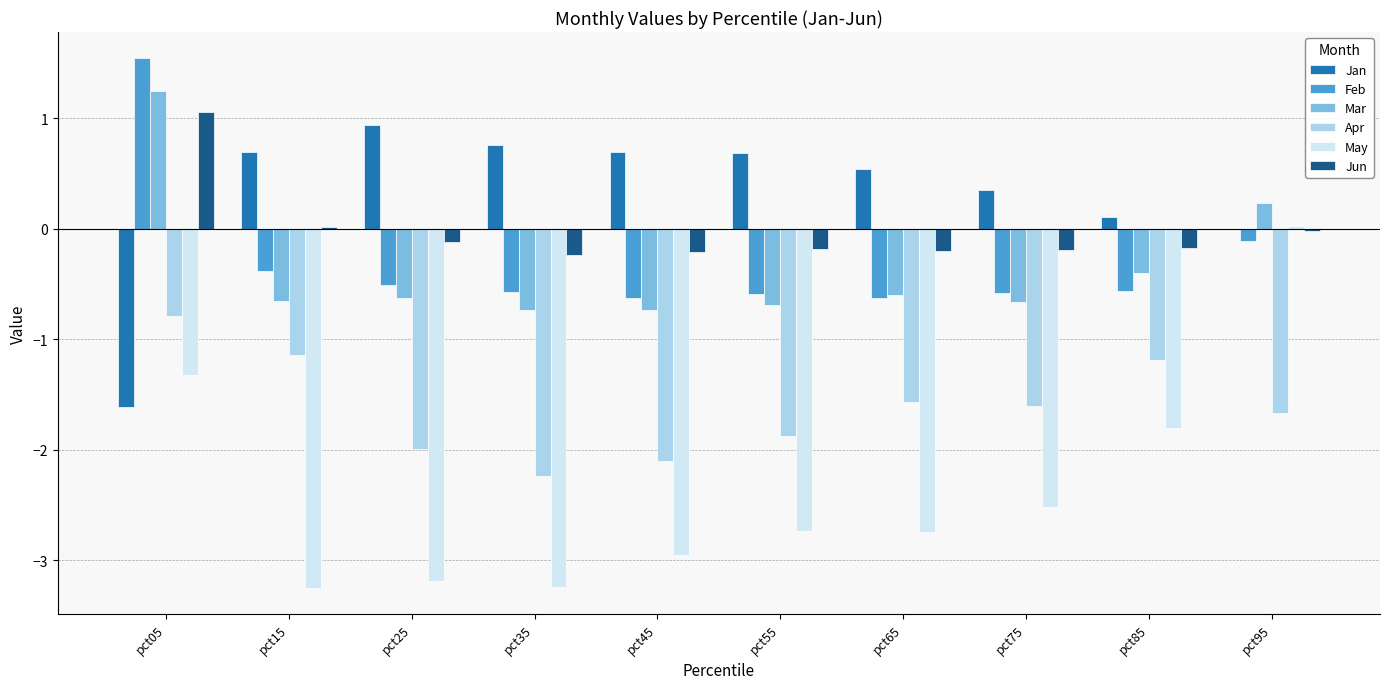

What is the difference between the Feb values at pct05 and pct75?

2.1